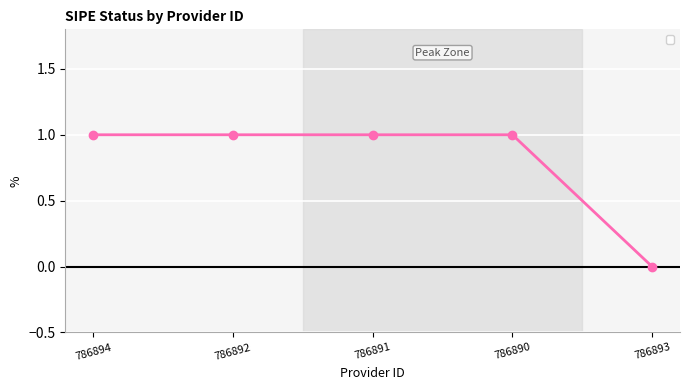

True or false: there are more than 2 points higher than both neighbors.

False